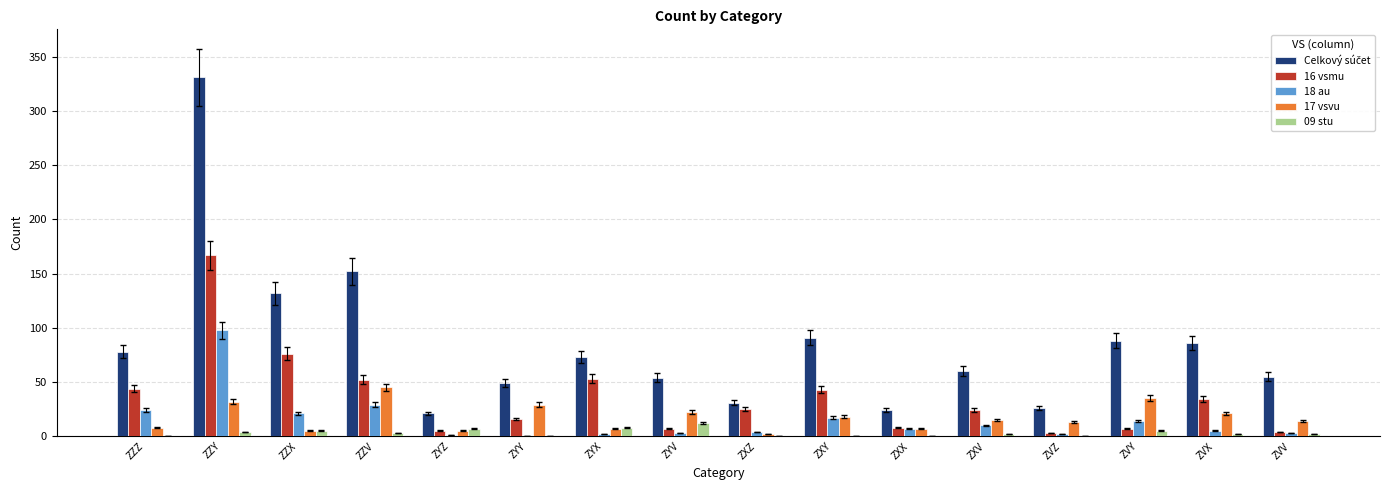

At which label does 17 vsvu reach its peak?

ZZV